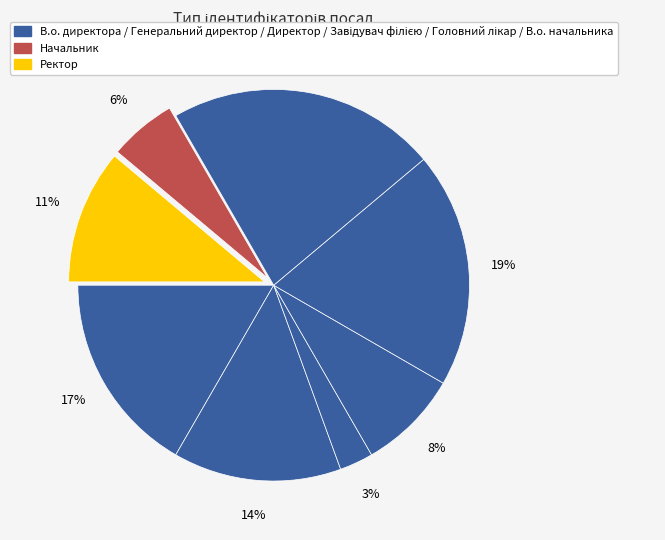

Is there a majority slice in this chart?

No